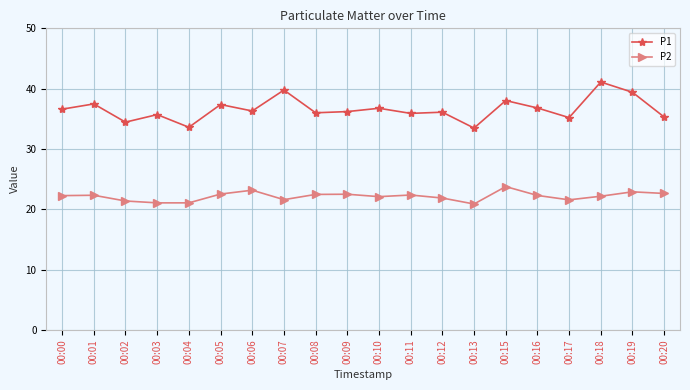

What is the spread (max minus min) of values at 00:05?

14.8